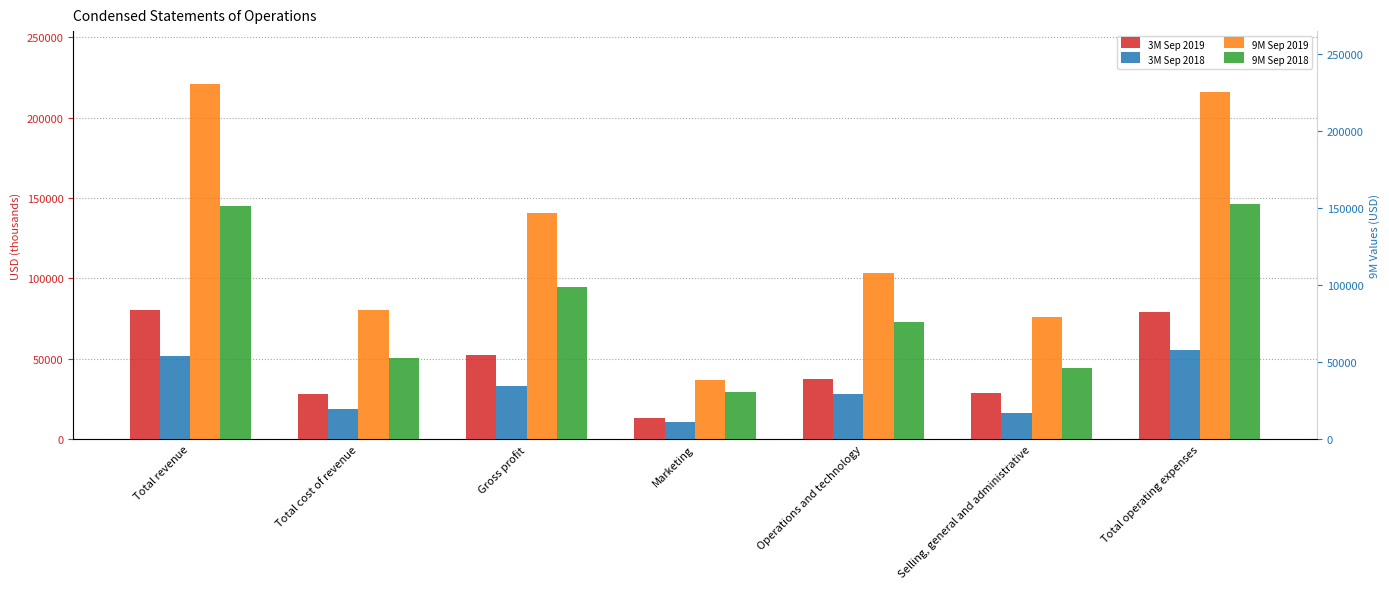

List the labels in order of 3M Sep 2019 value, smallest first.

Marketing, Total cost of revenue, Selling, general and administrative, Operations and technology, Gross profit, Total operating expenses, Total revenue